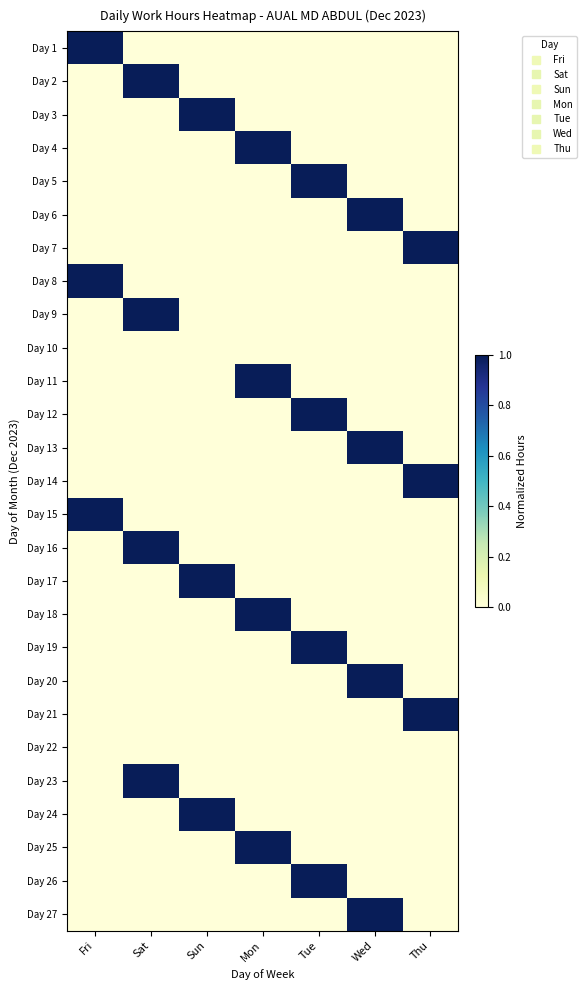

Which series has the largest range (max minus min)?

Day 1